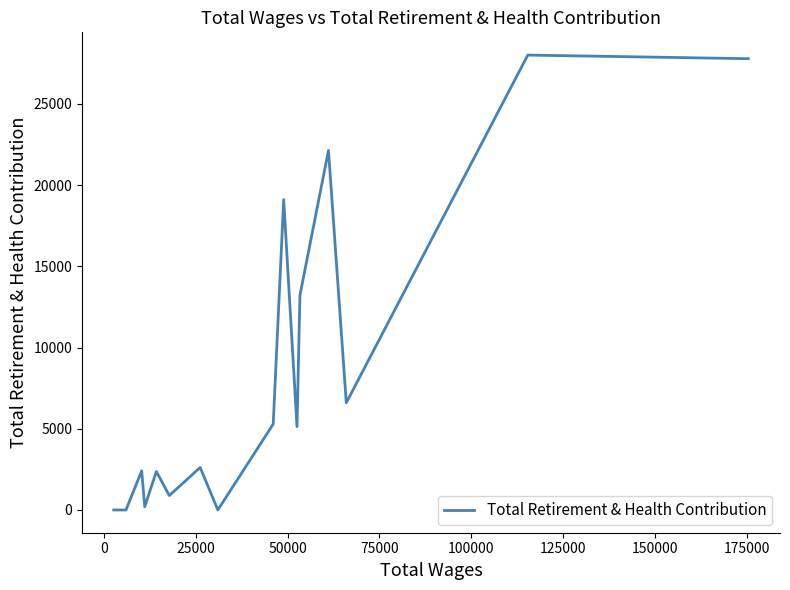

What is the difference between the maximum and minimum values?

28002